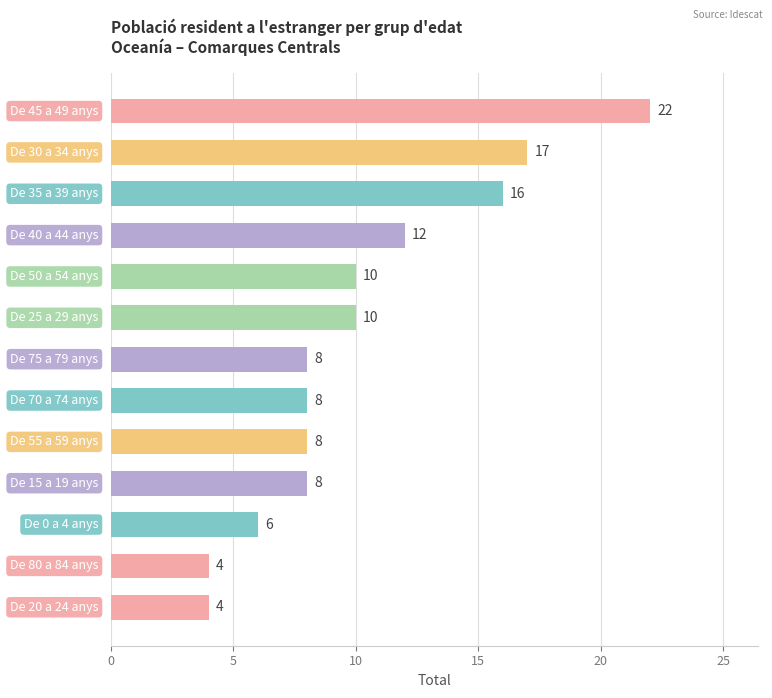

What is the maximum value shown in the chart?

22